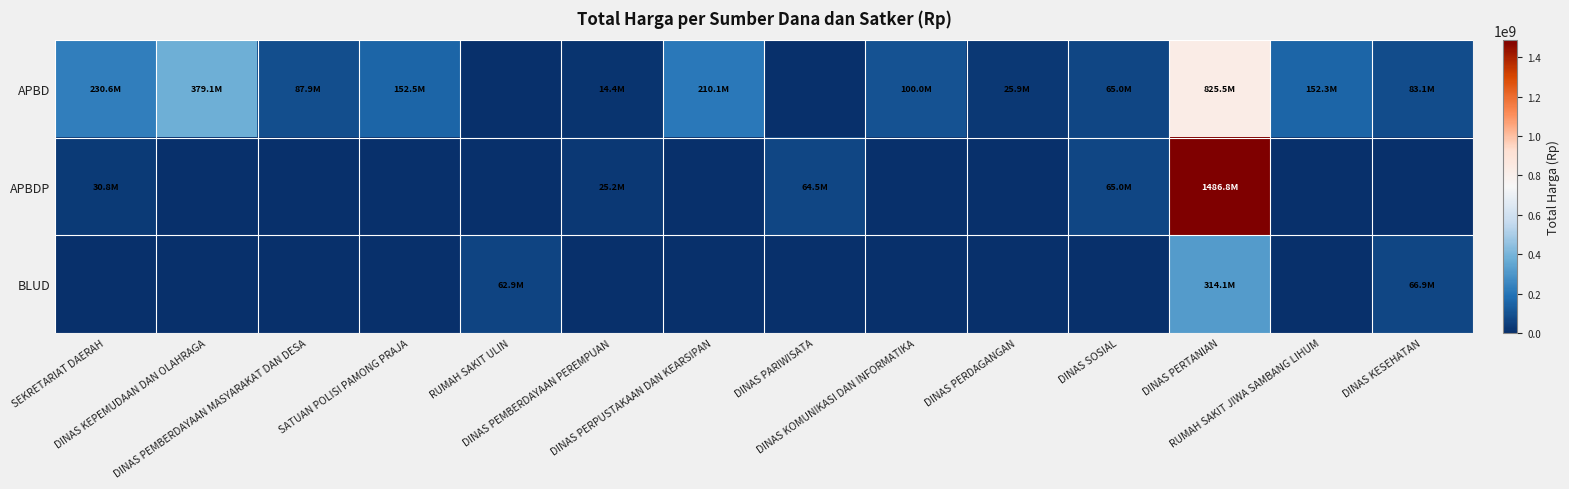

At which category does the chart reach its peak across all series?

DINAS PERTANIAN